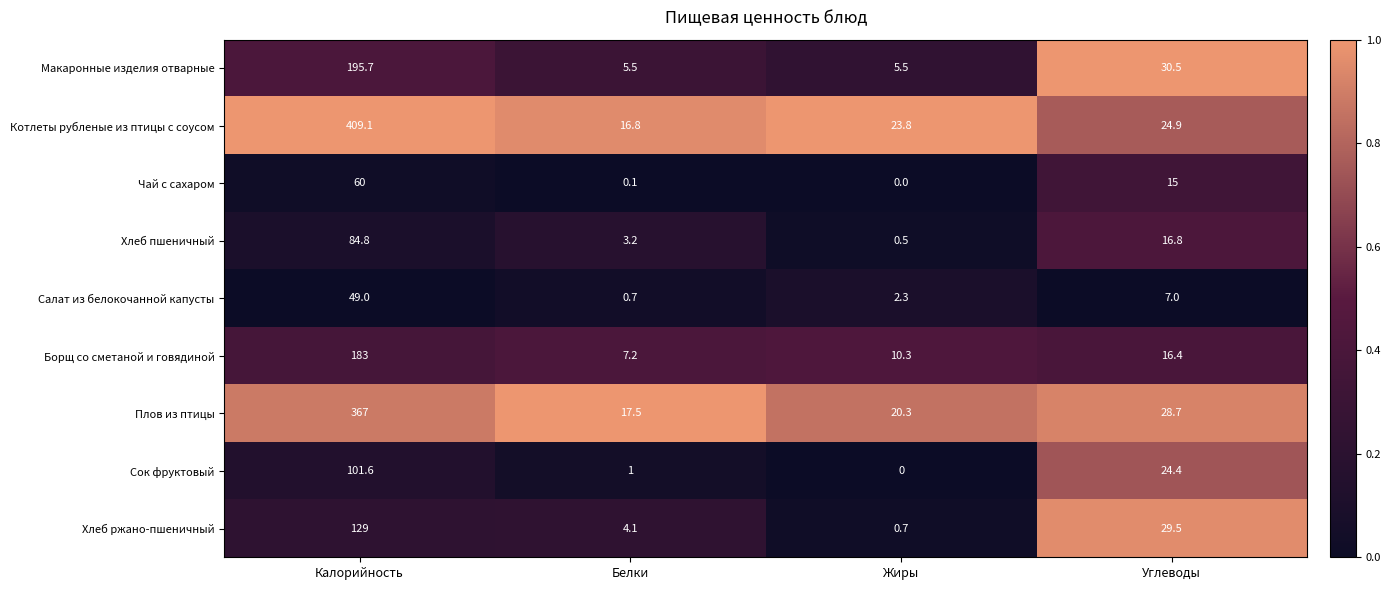

Where does the Чай с сахаром series first go above 15?

Калорийность